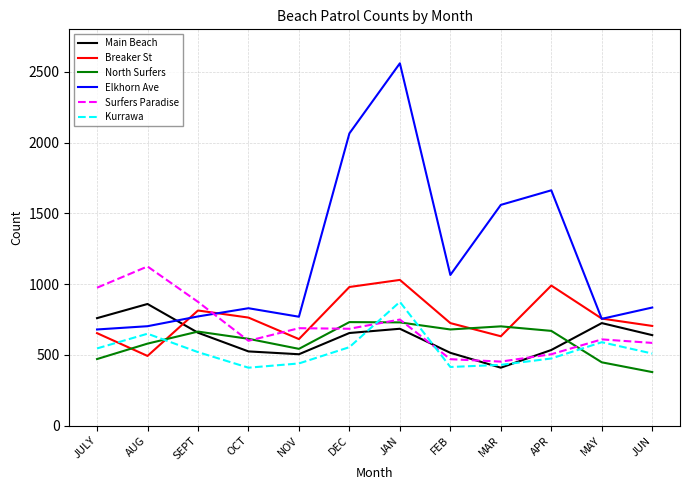

The value of Elkhorn Ave at DEC is 3321. True or false?

False